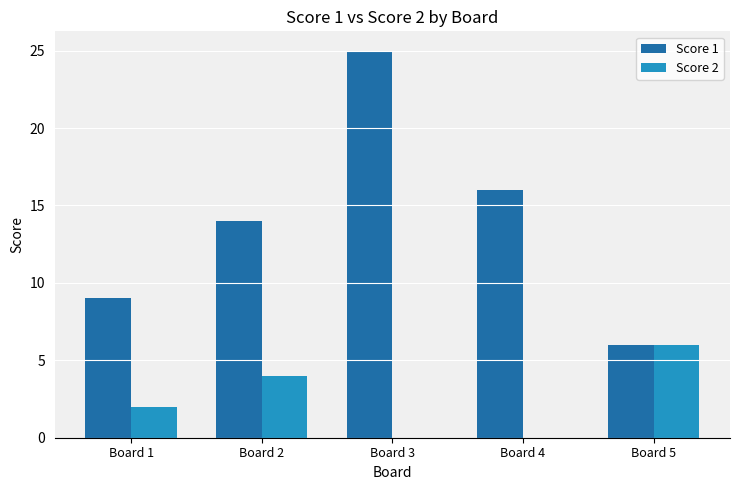

What is the sum of the Score 2 values at Board 2 and Board 4?

4